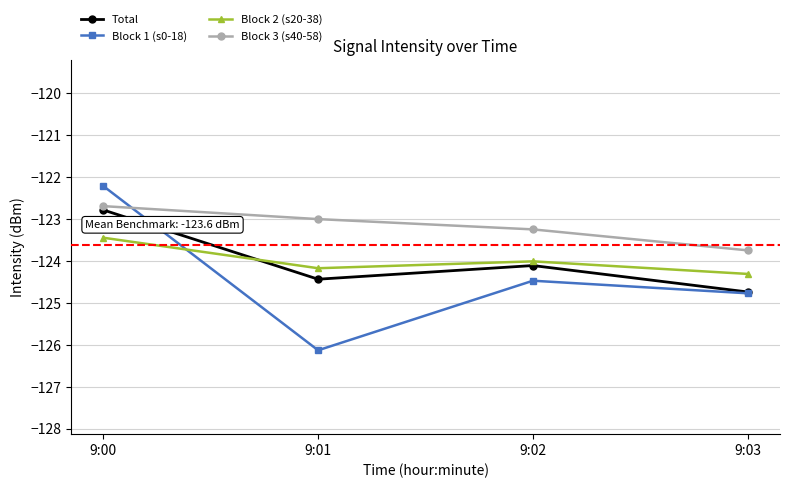

True or false: Block 3 (s40-58) has more than 0 interior local peaks.

False